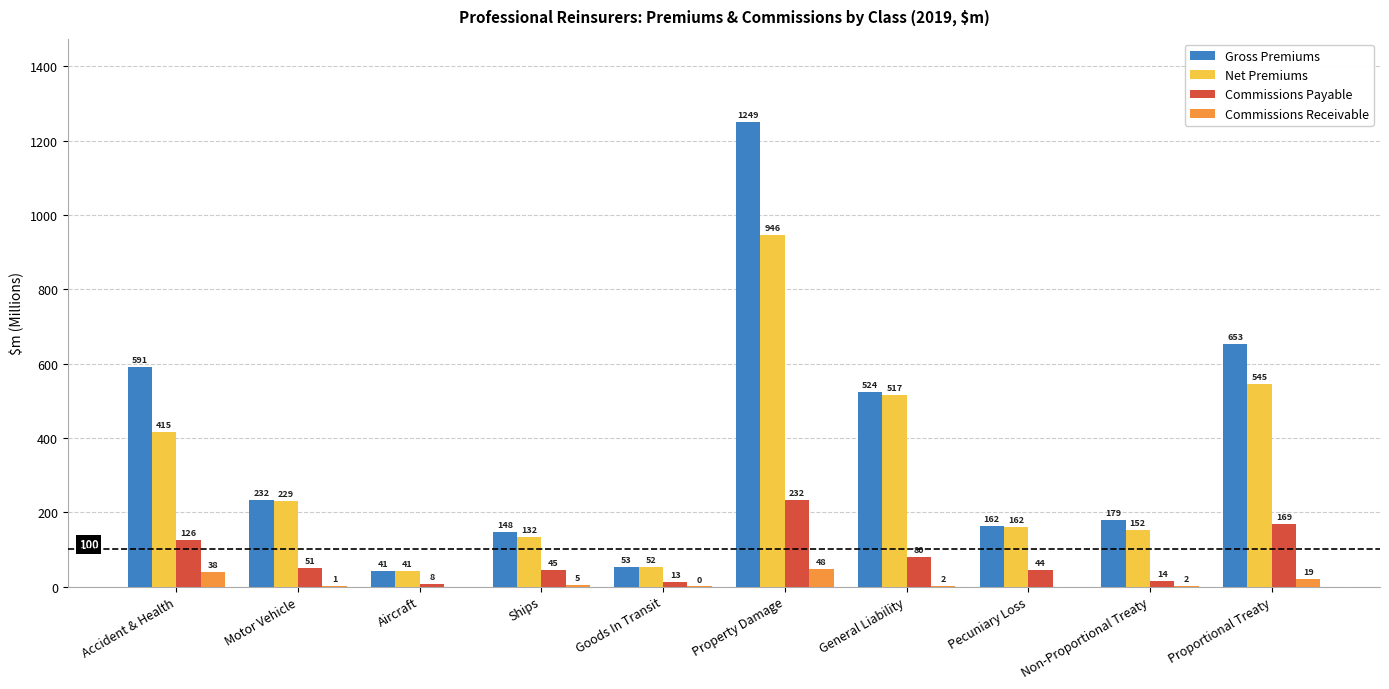

Is the value of Commissions Receivable at Goods In Transit greater than the value of Net Premiums at Proportional Treaty?

No